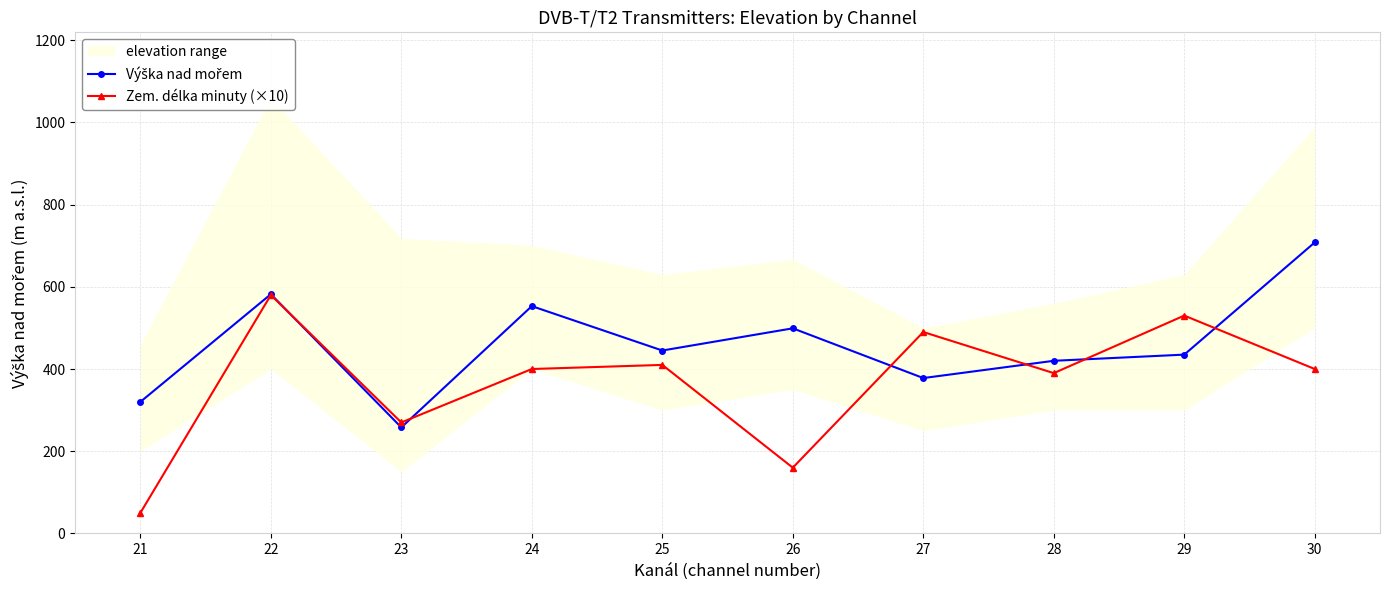

Where does the Výška nad mořem series first go above 445?

22